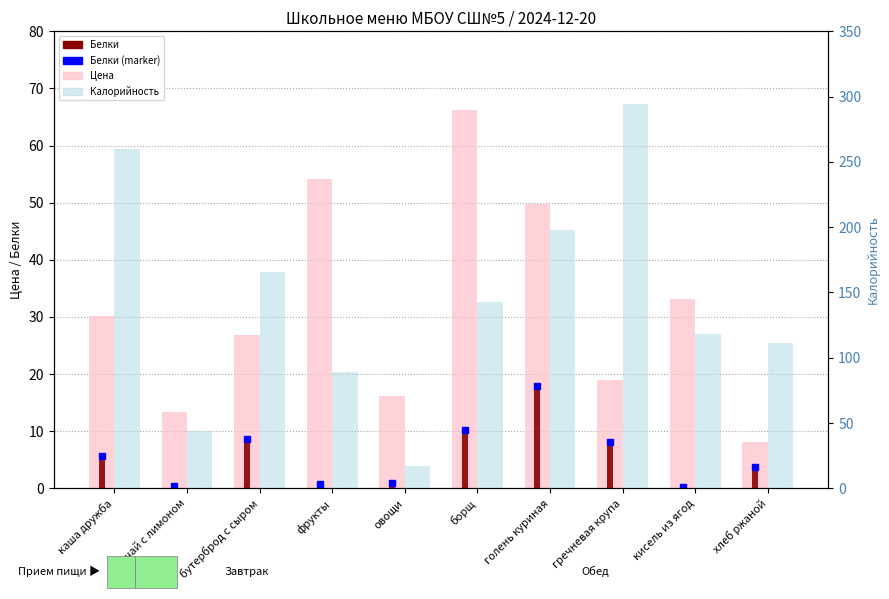

Which series reaches the maximum Y coordinate?

Калорийность